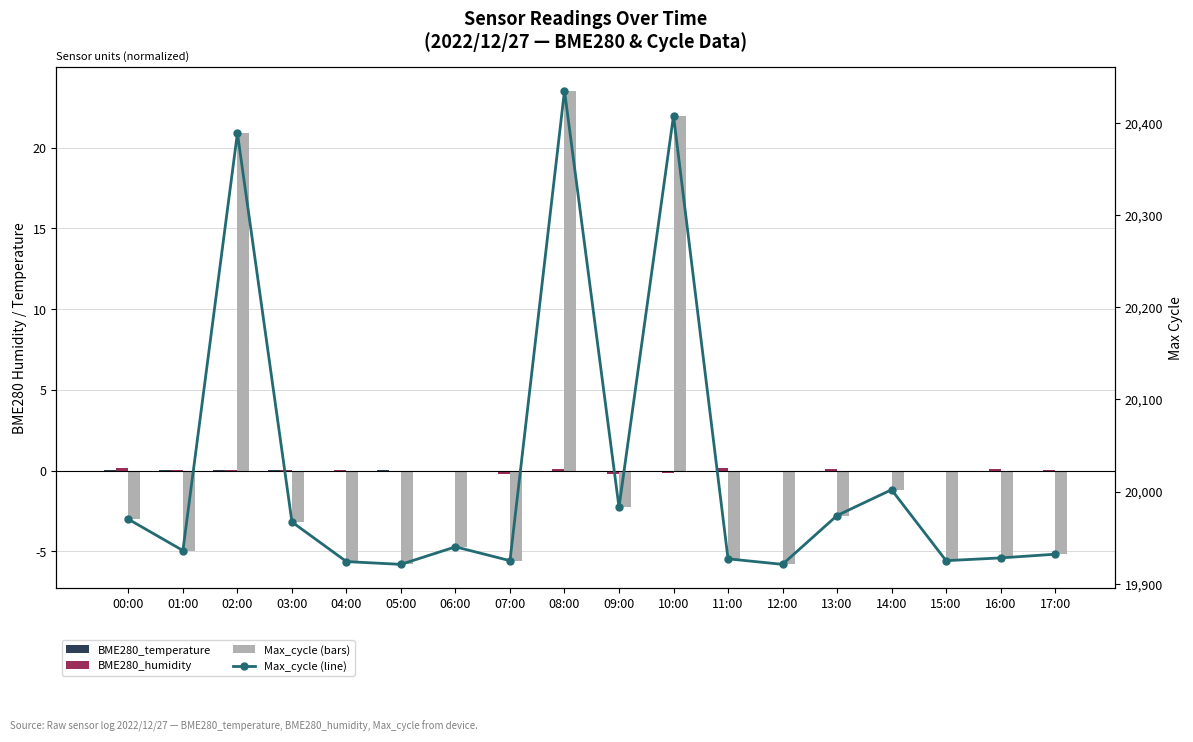

At which category is the sum across all series the highest?

08:00